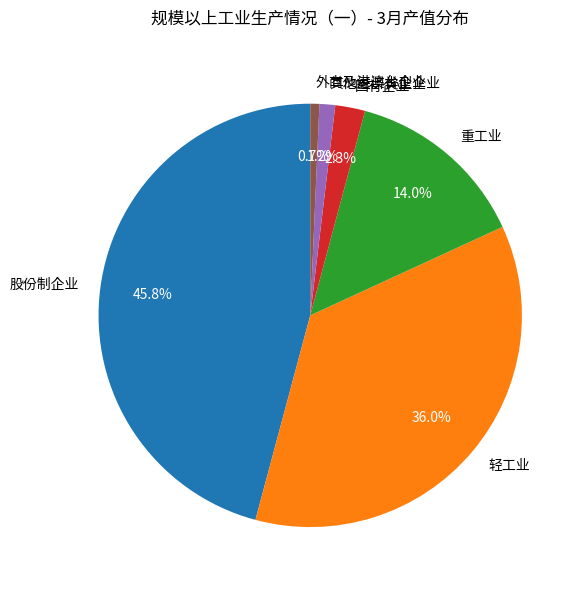

Combined, do 其他经济类型企业 and 外商及港澳台企业 account for over 50%?

No